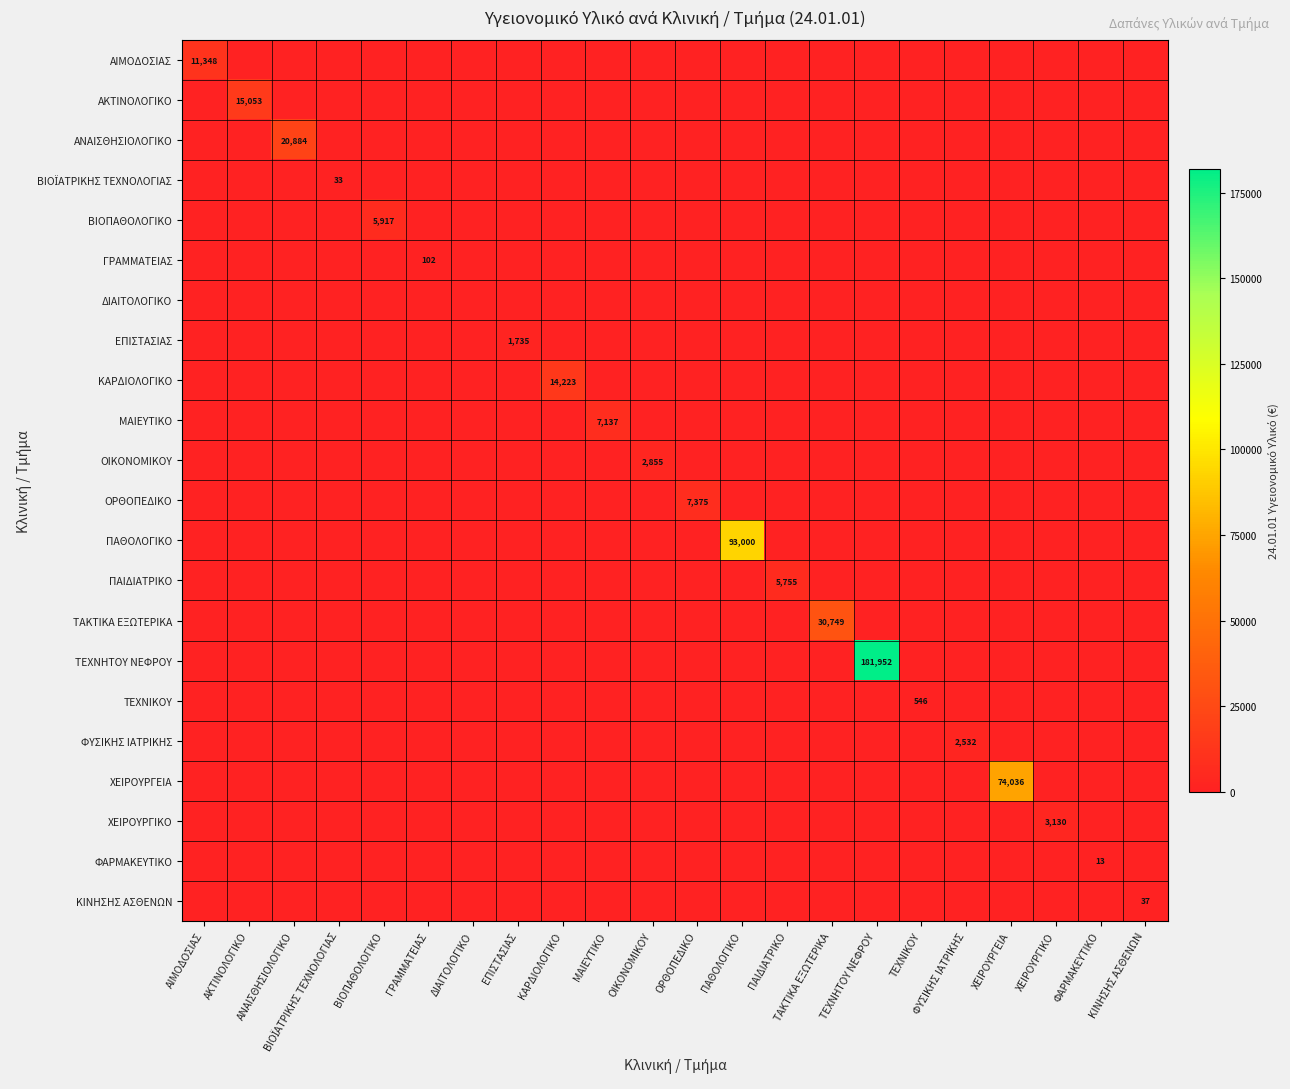

Which category has the highest value in the ΜΑΙΕΥΤΙΚΟ series?

ΜΑΙΕΥΤΙΚΟ